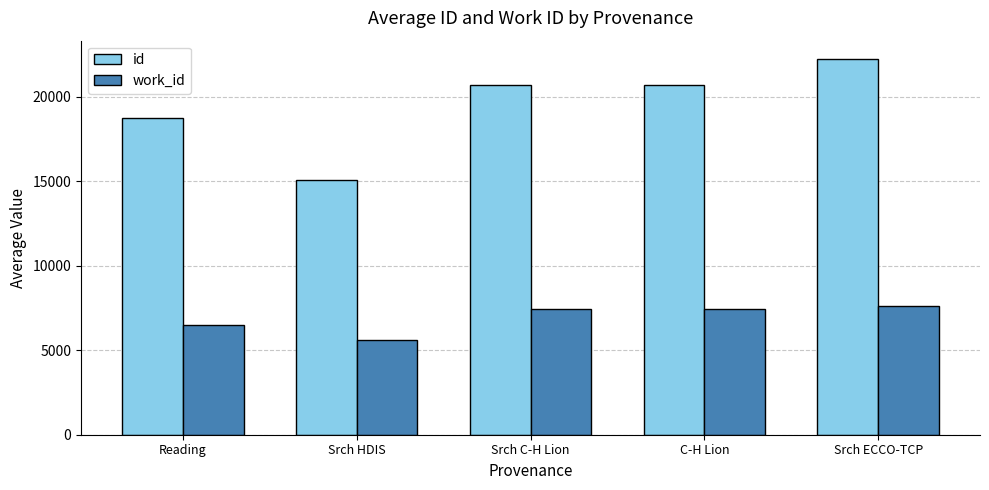

Which series changed the most between Reading and Srch C-H Lion?

id